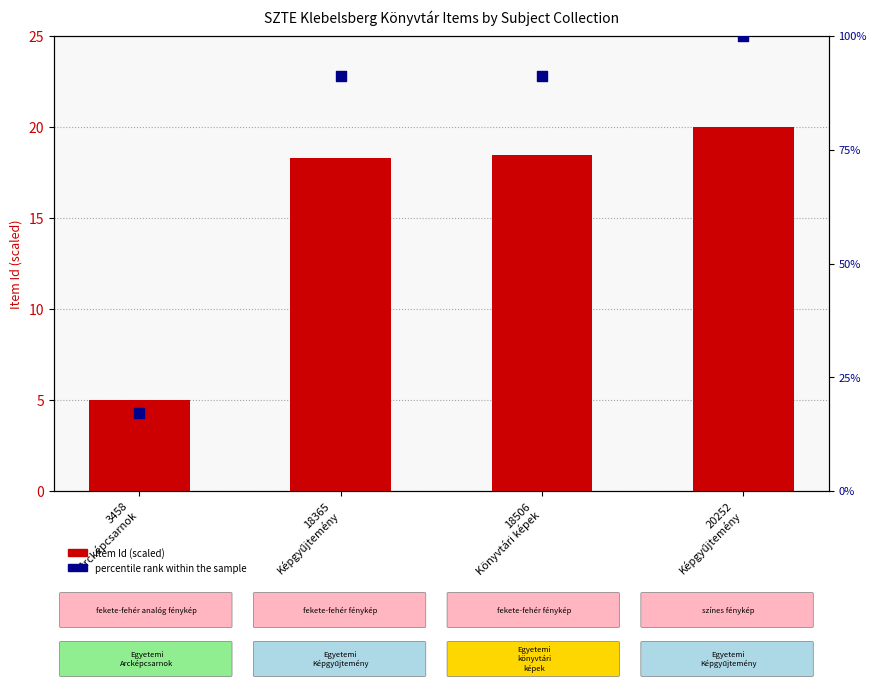

Which series has the widest spread of Y values?

percentile rank within the sample